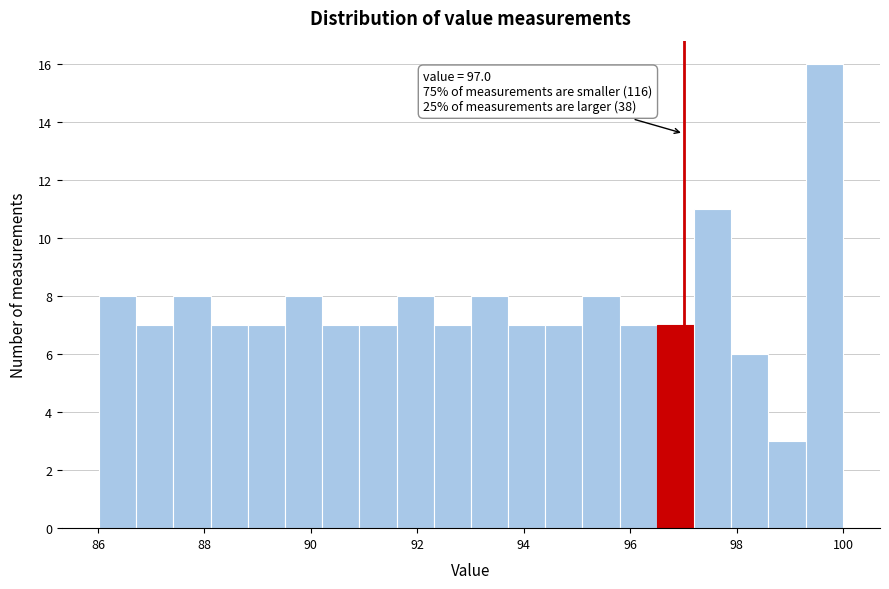

Around what value on the x-axis is the tallest bar? Give the approximate position of its centre, as read against the axis.

99.6